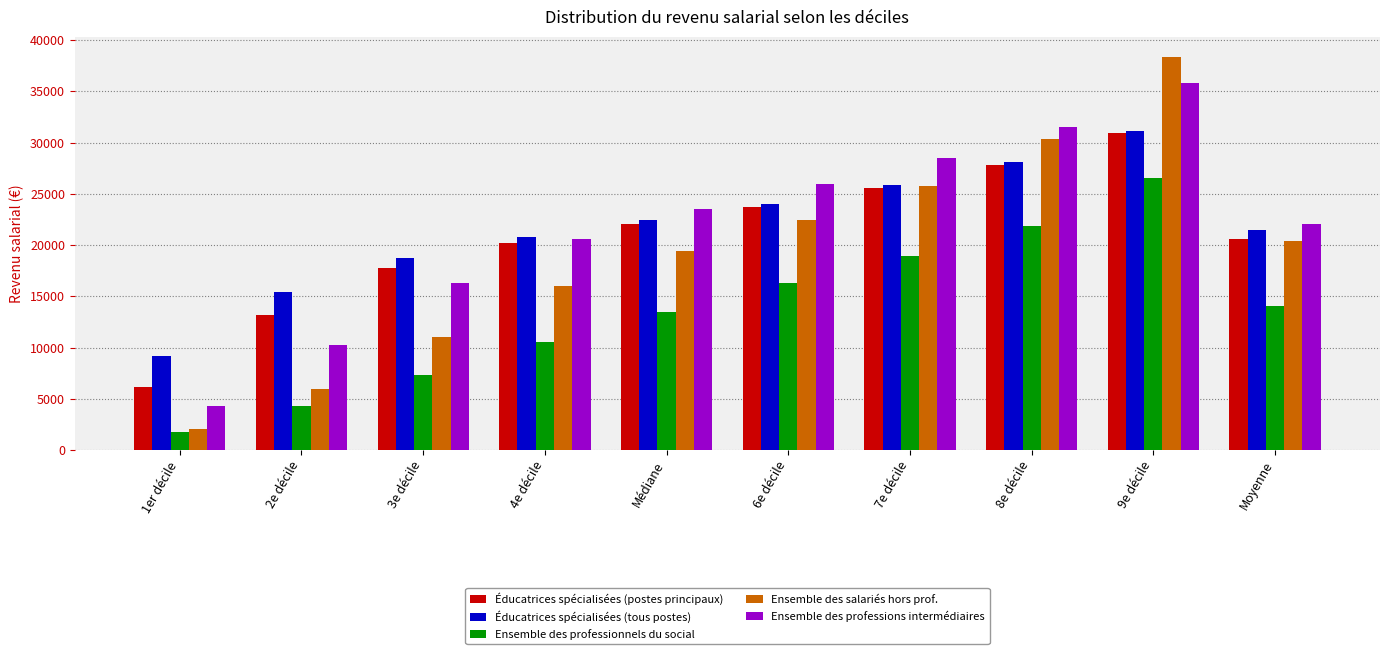

How many bars are there in each group?

5